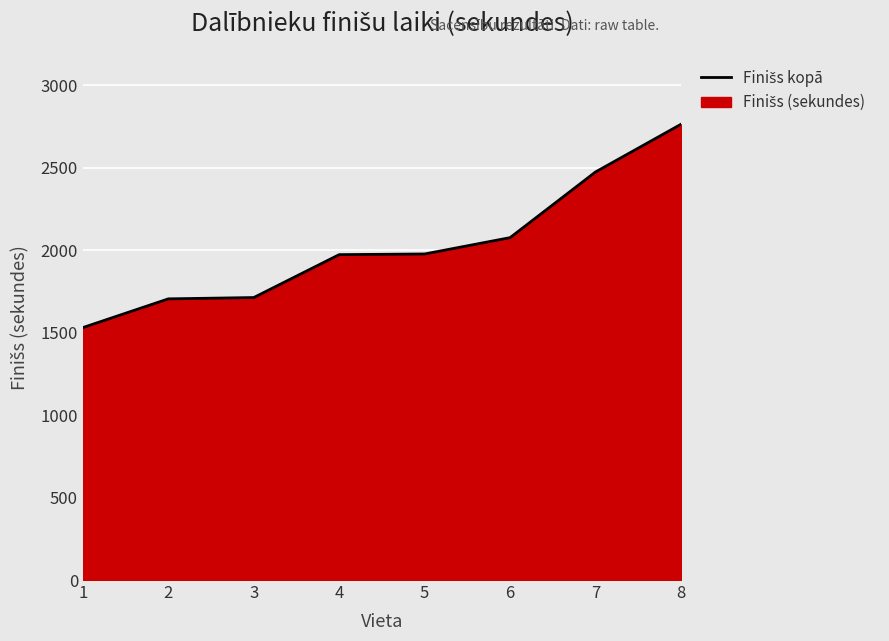

How many data points does each series have?

8